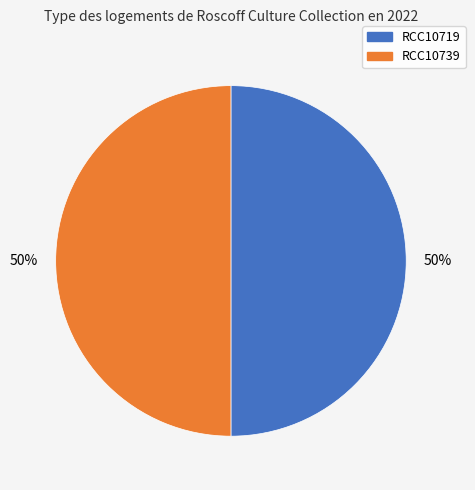

To the nearest percent, what is the average slice percentage?

50%